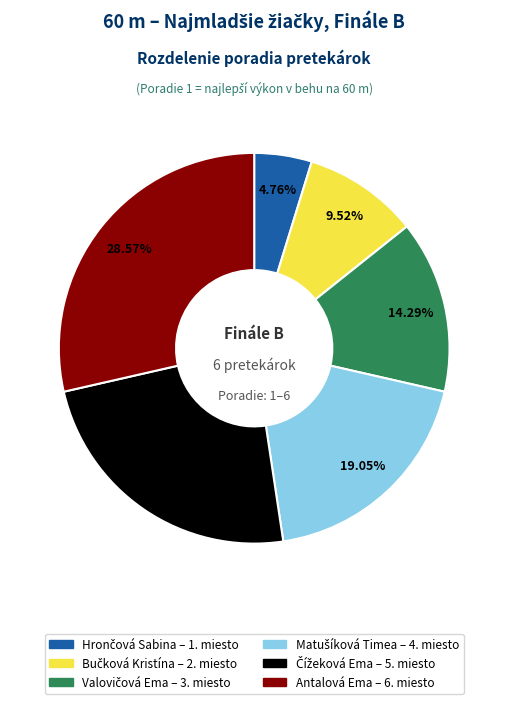

Is there a majority slice in this chart?

No